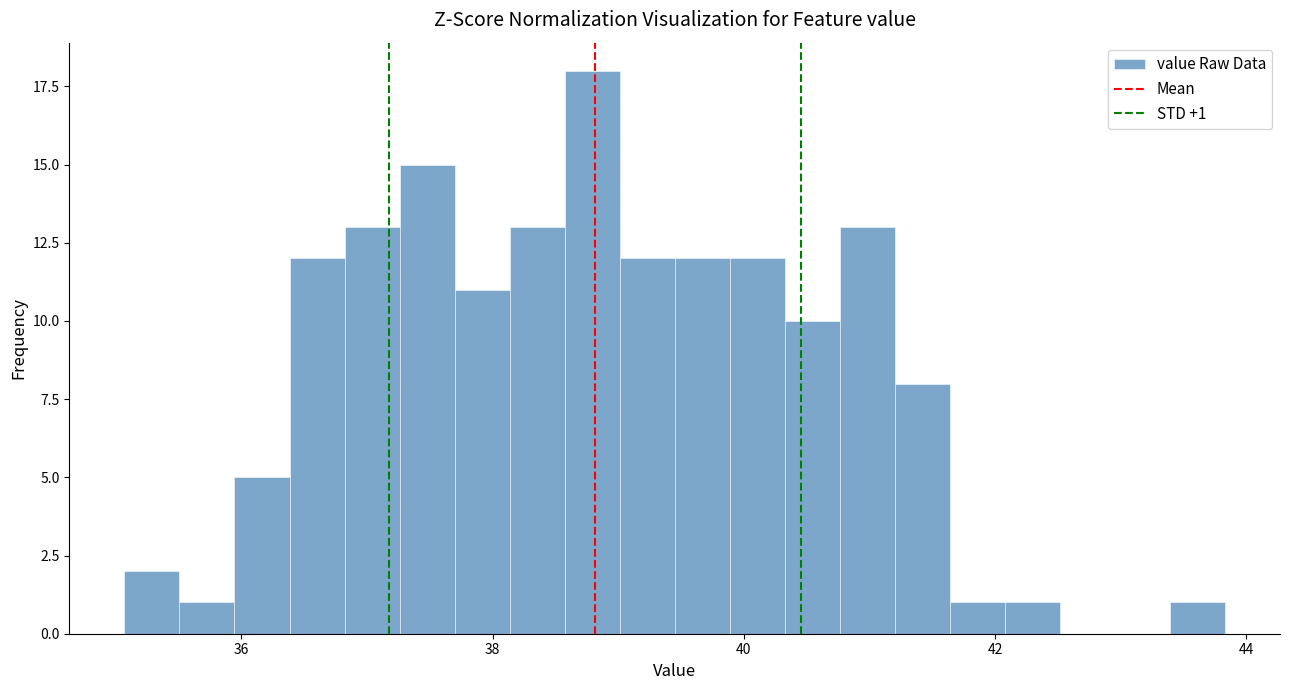

Around what value on the x-axis is the tallest bar? Give the approximate position of its centre, as read against the axis.

38.8